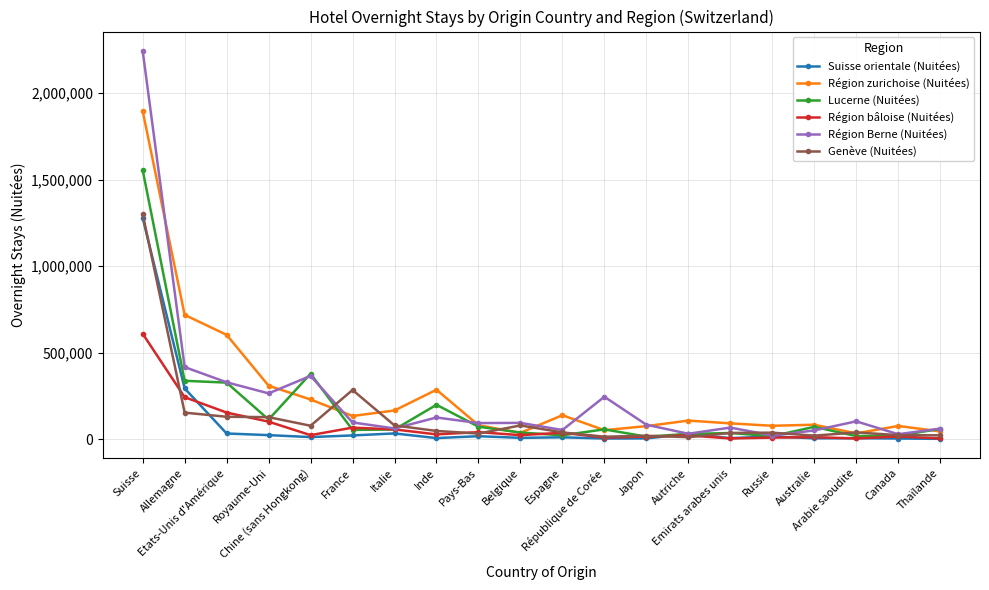

At how many categories does at least one series exceed 1783753?

1